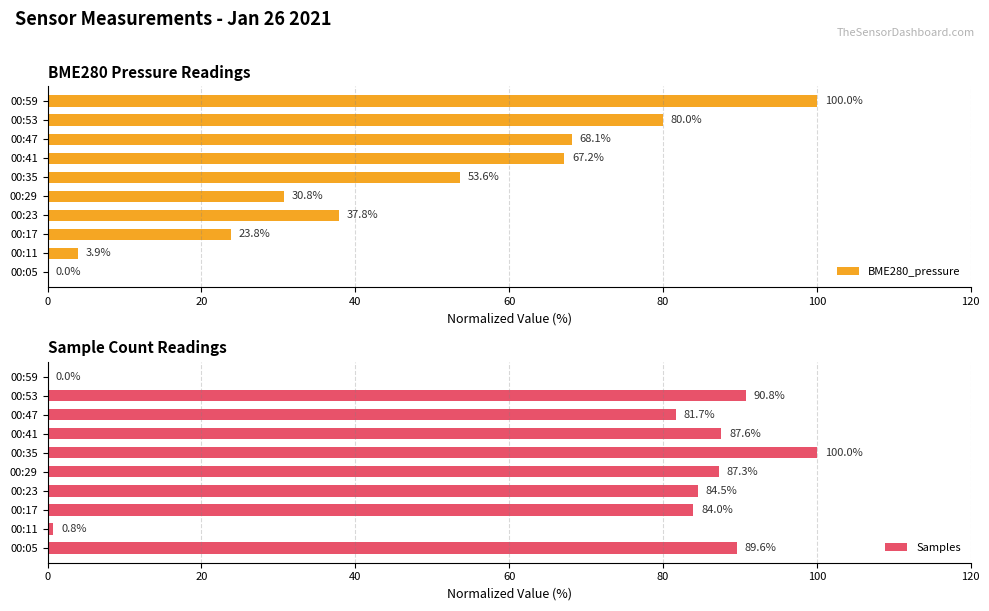

How many data points in Samples are above 87?

5